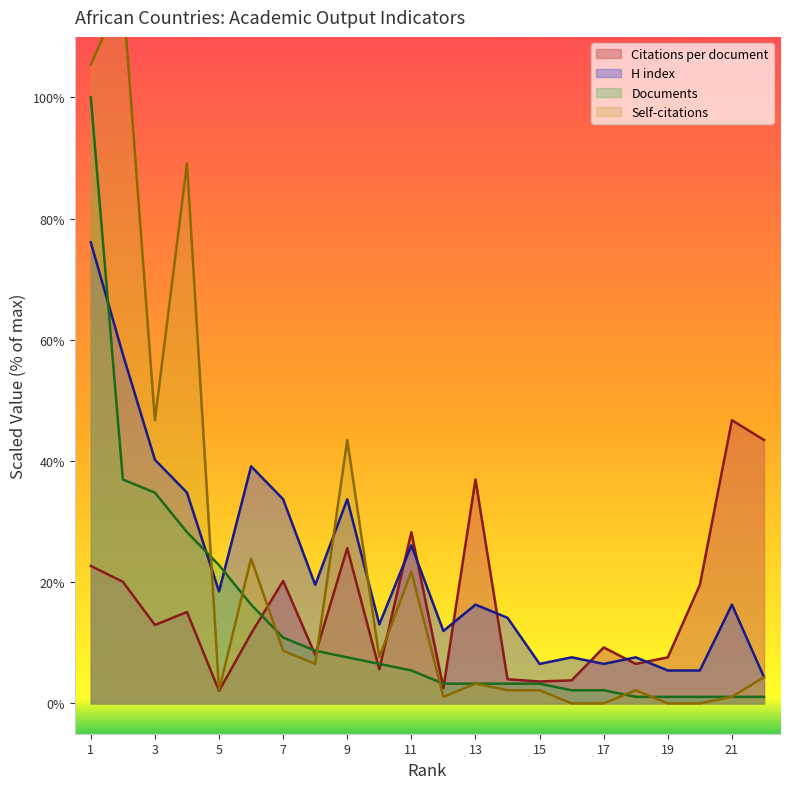

At which label does Self-citations first exceed 4?

1